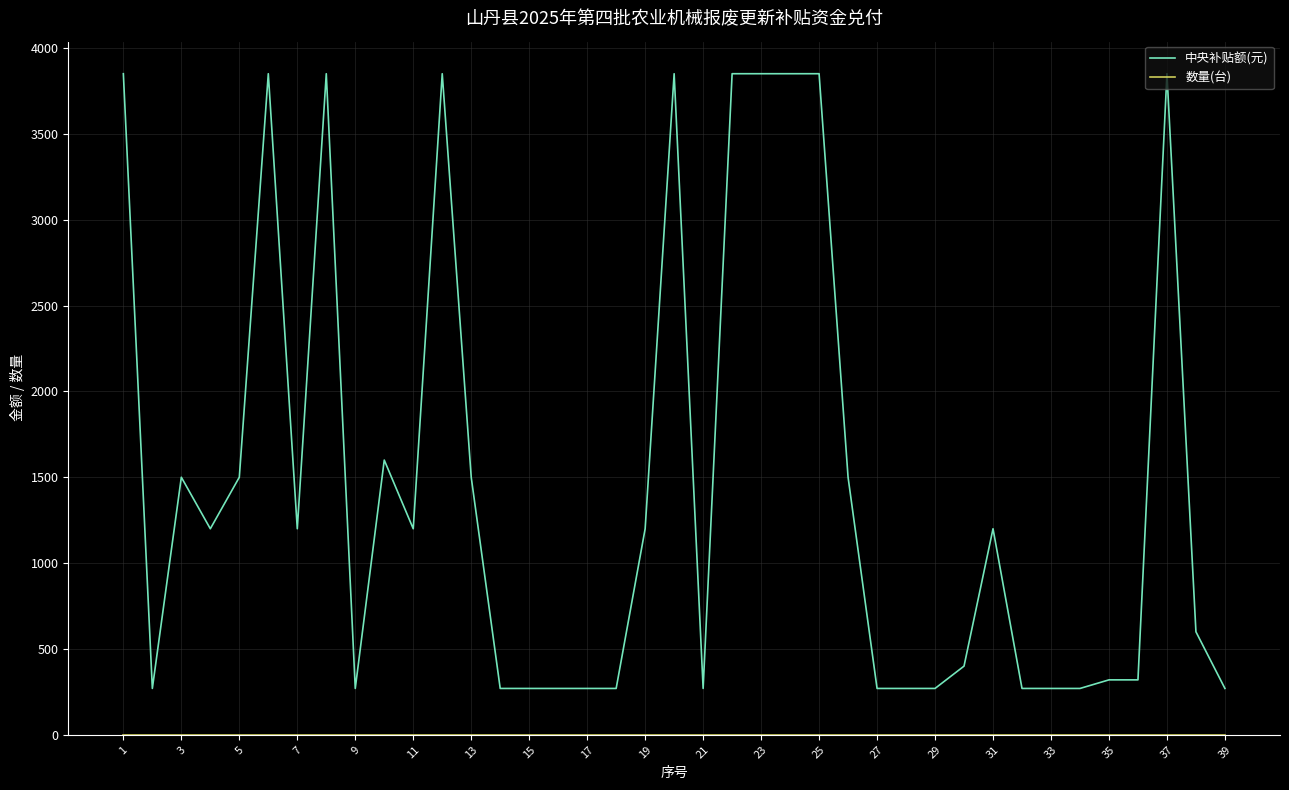

What is the greatest value displayed?

3850